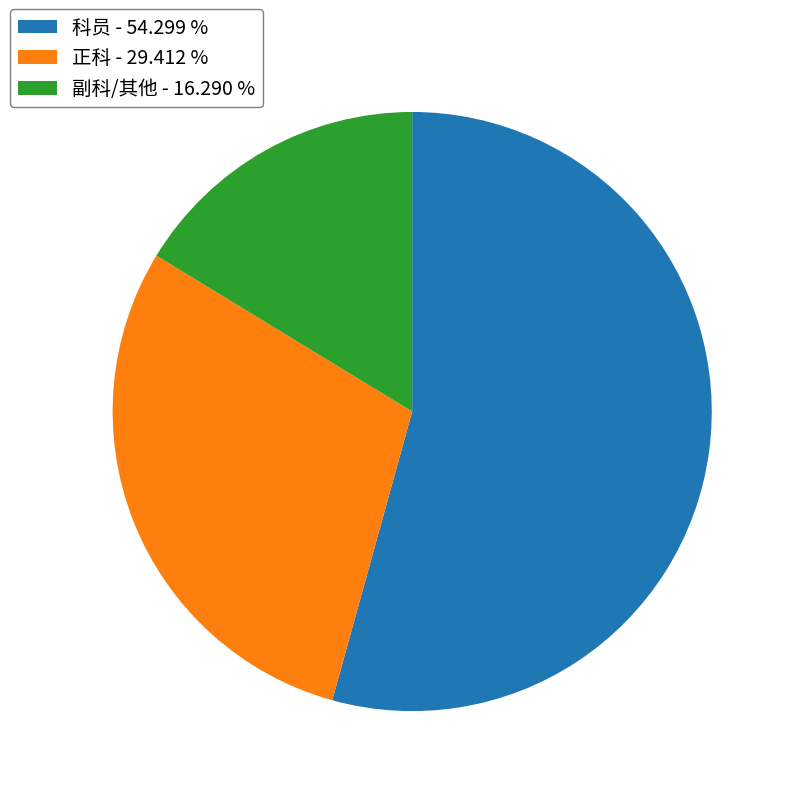

Is there a majority slice in this chart?

Yes